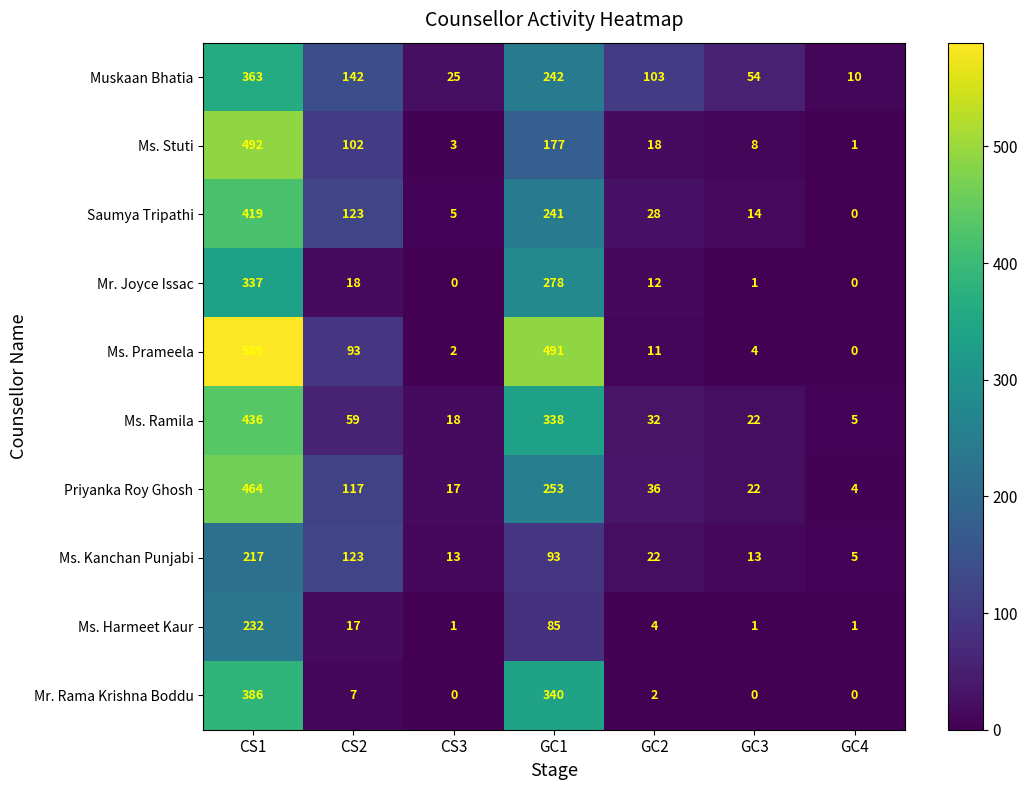

What is the total value across all series at GC2?

268